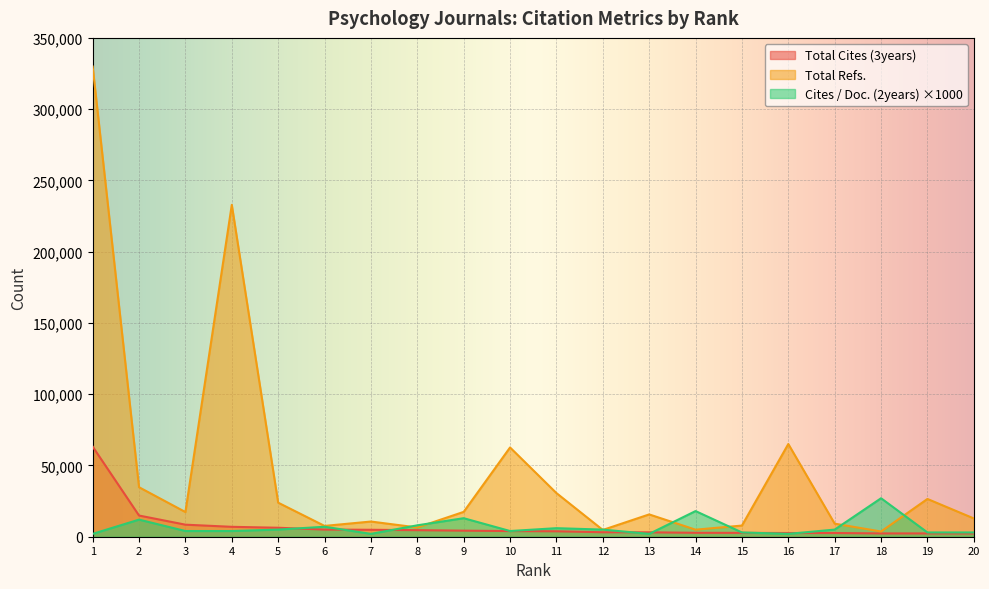

At which category does Total Refs. reach its first local peak?

4